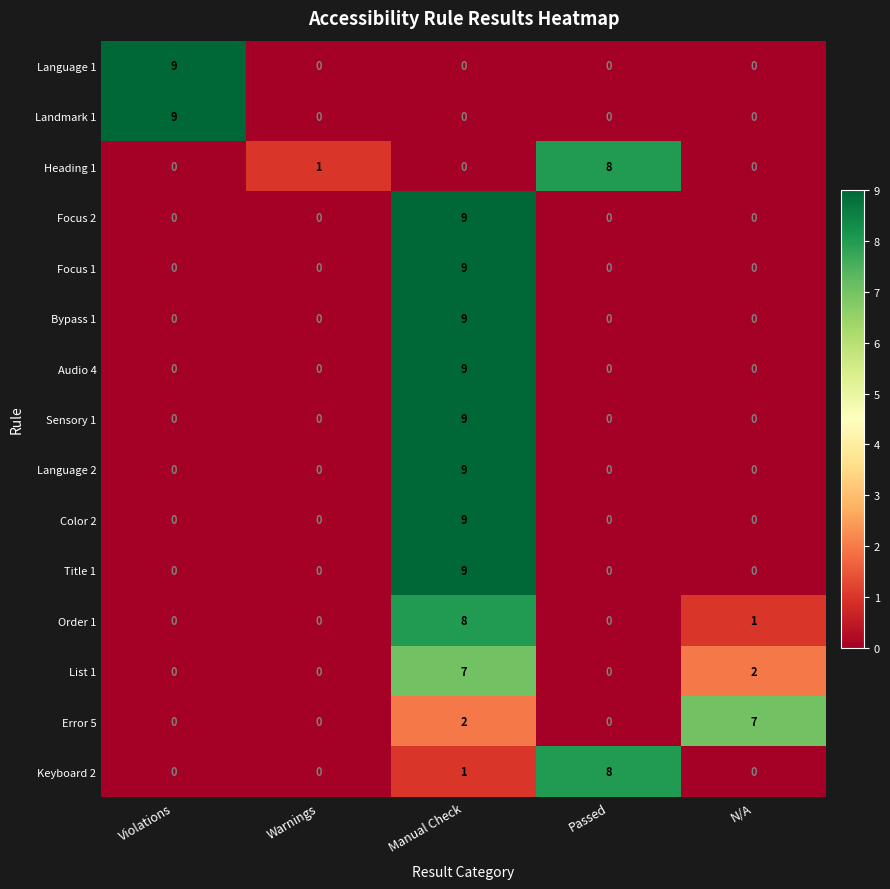

True or false: Landmark 1 has a value of -3 at Manual Check.

False